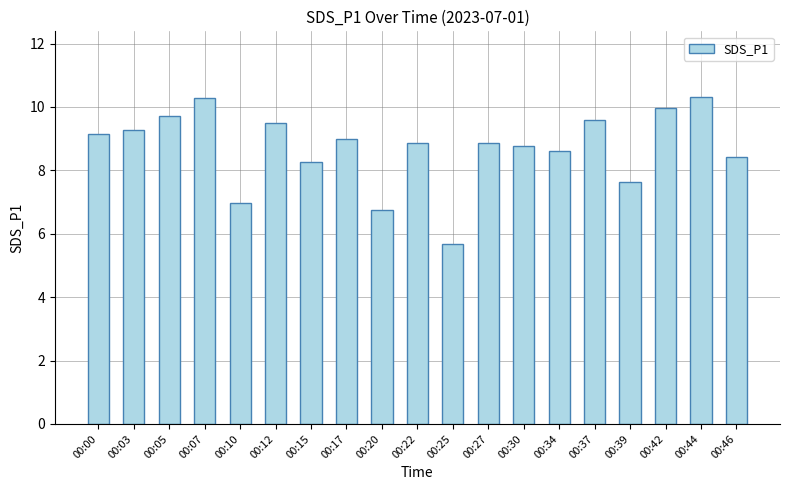

The value at 00:17 is 9.0. True or false?

True